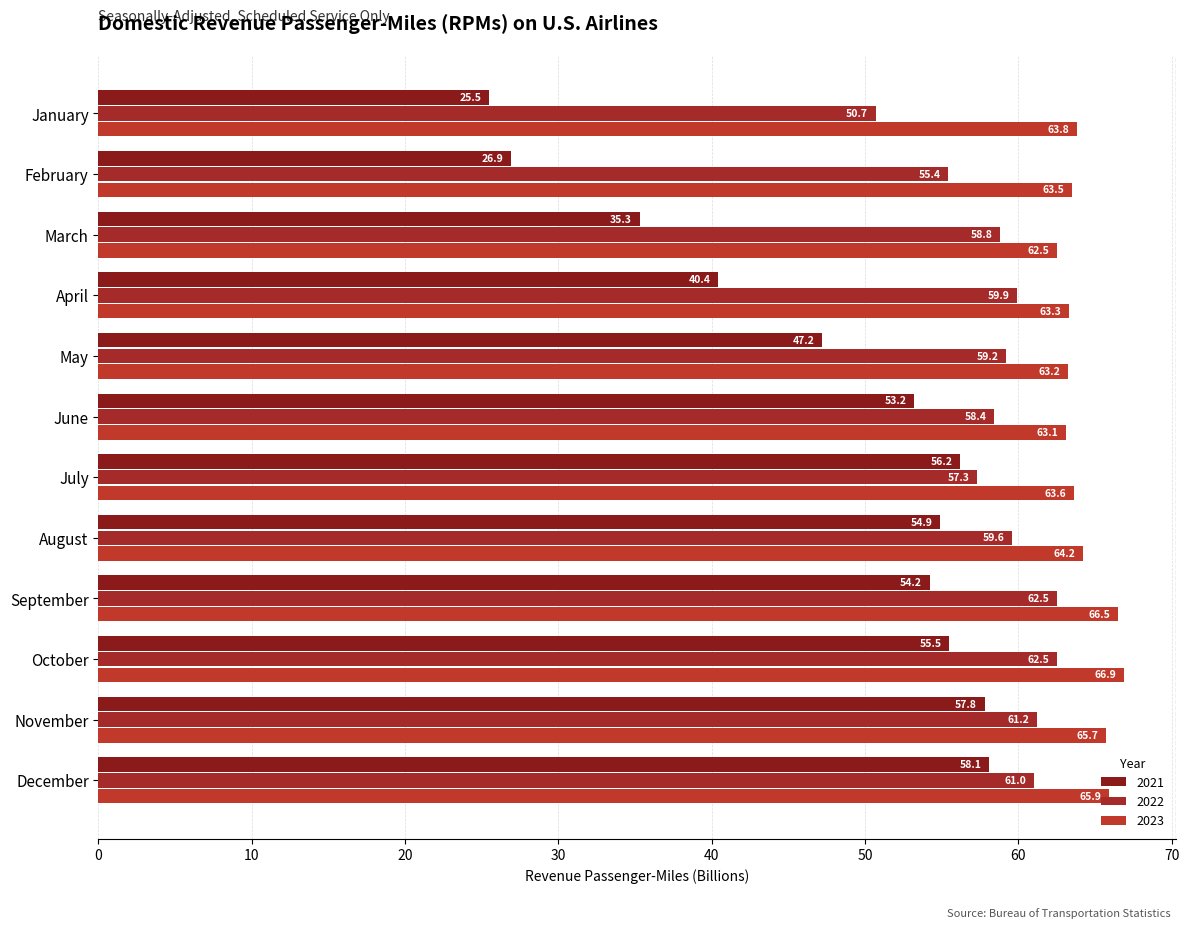

What are all the series names shown in the legend?

2021, 2022, 2023